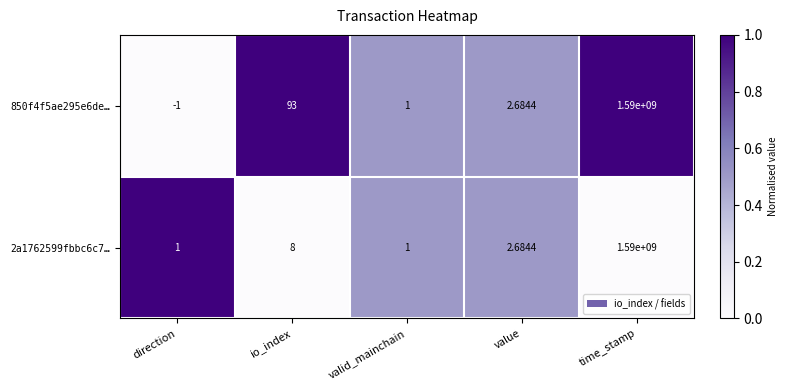

At which label is 2a1762599fbbc6c7… closest to 795000000?

io_index